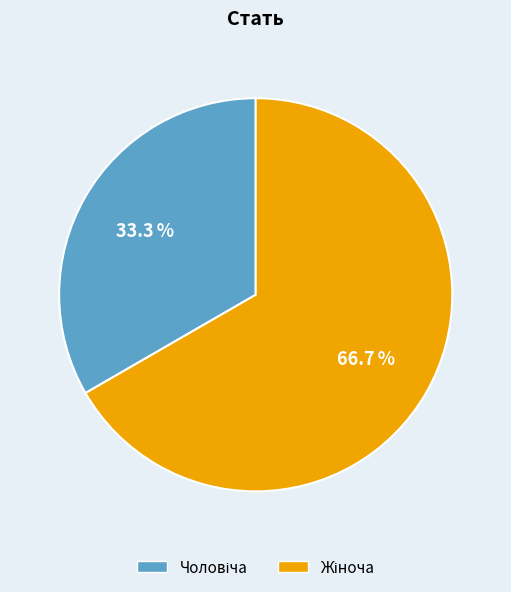

Does any single category account for the majority?

Yes